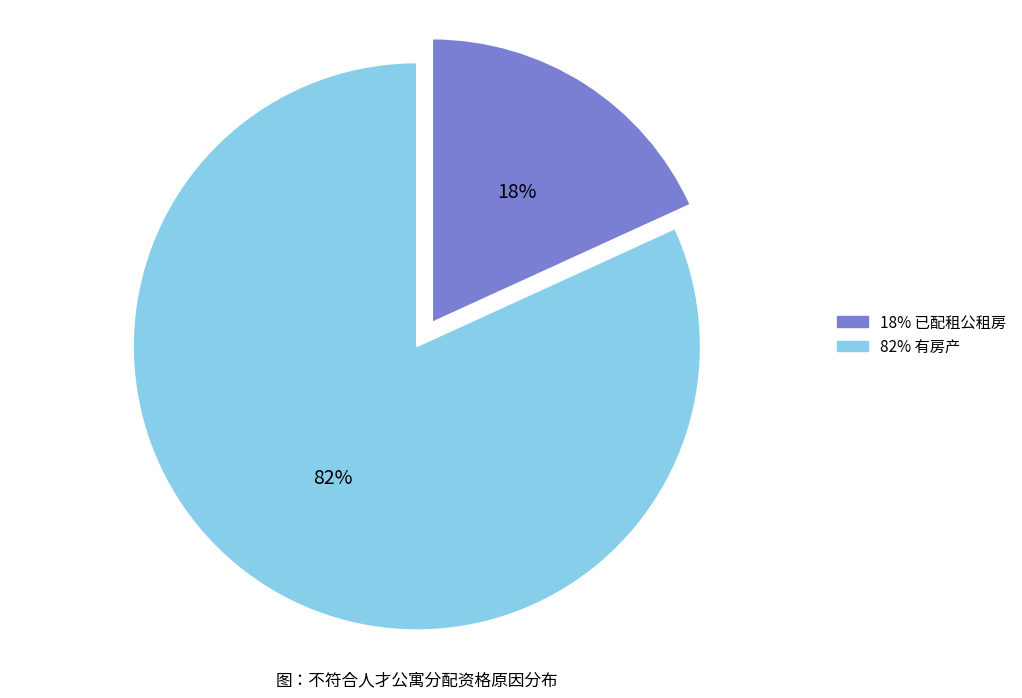

To the nearest percent, what is the average slice percentage?

50%